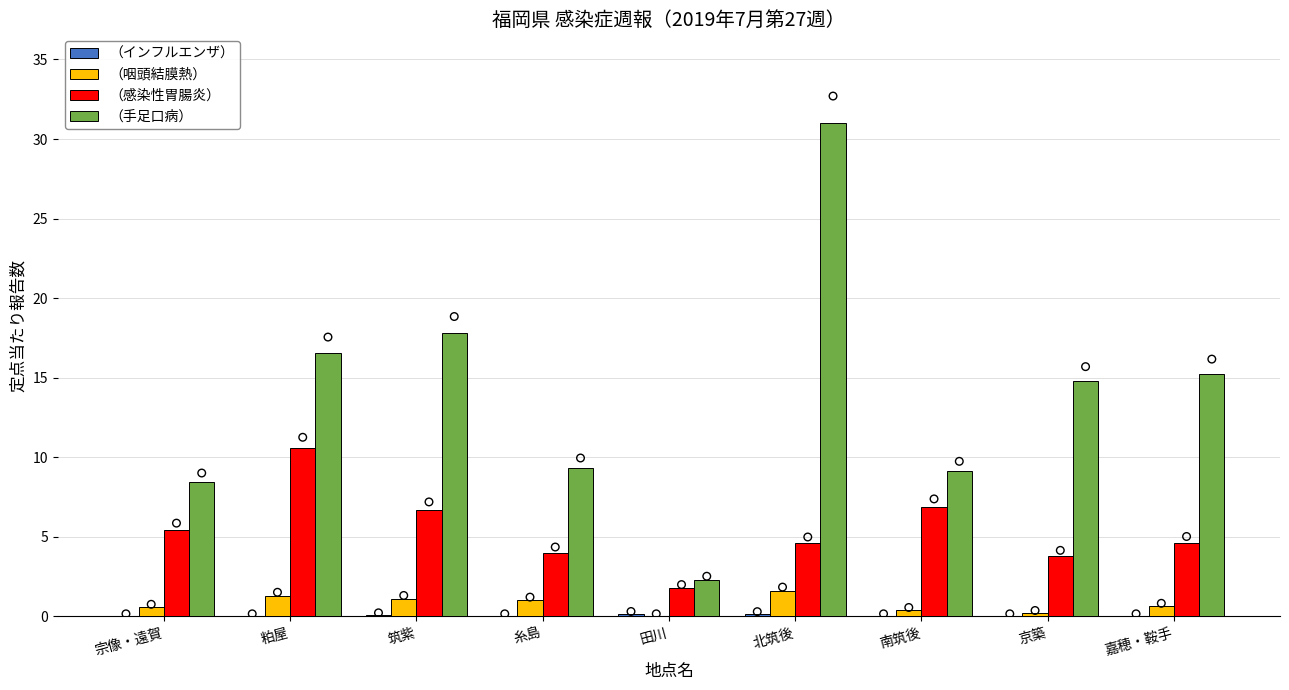

At which category is the sum across all series the highest?

北筑後